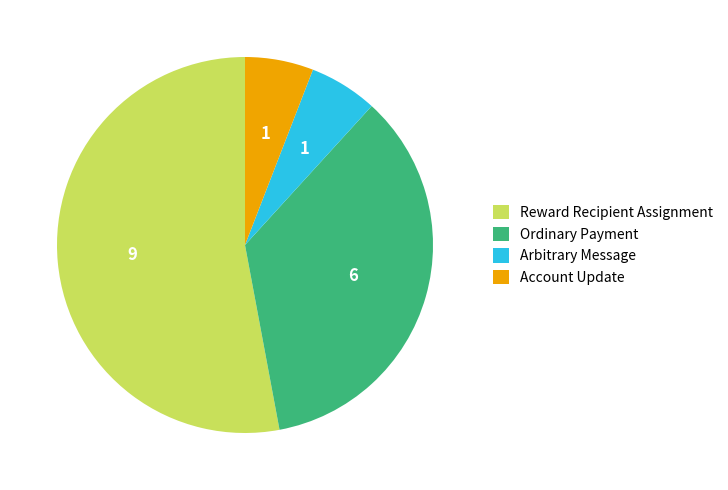

How many segments does this pie chart have?

4